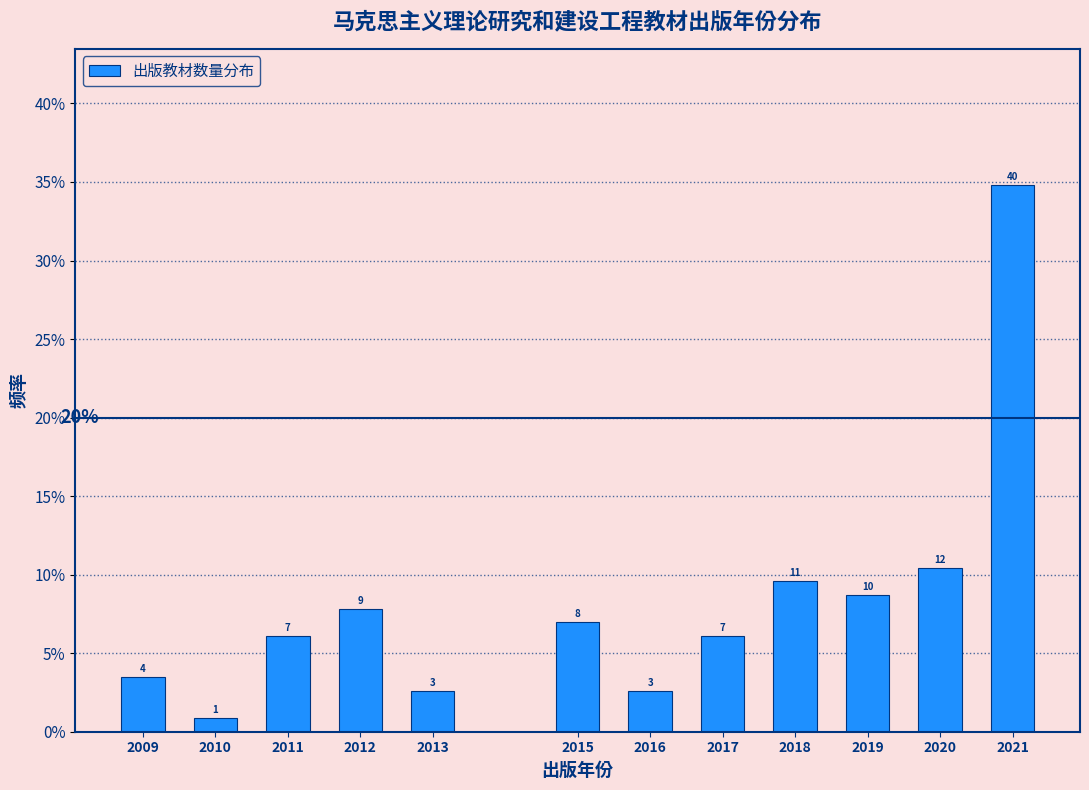

Are the bars horizontal?

No